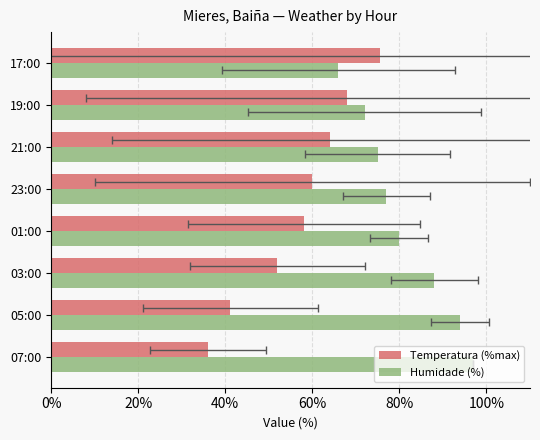

How many bars are there in total?

16